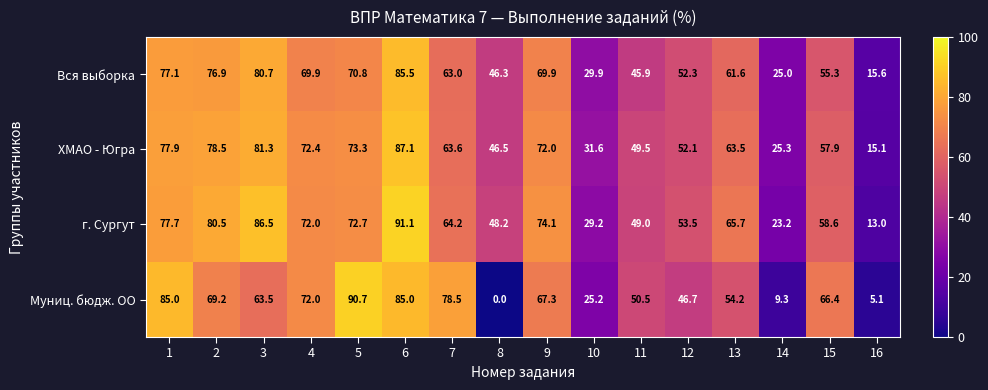

Is the value of Вся выборка at 13 greater than the value of г. Сургут at 5?

No